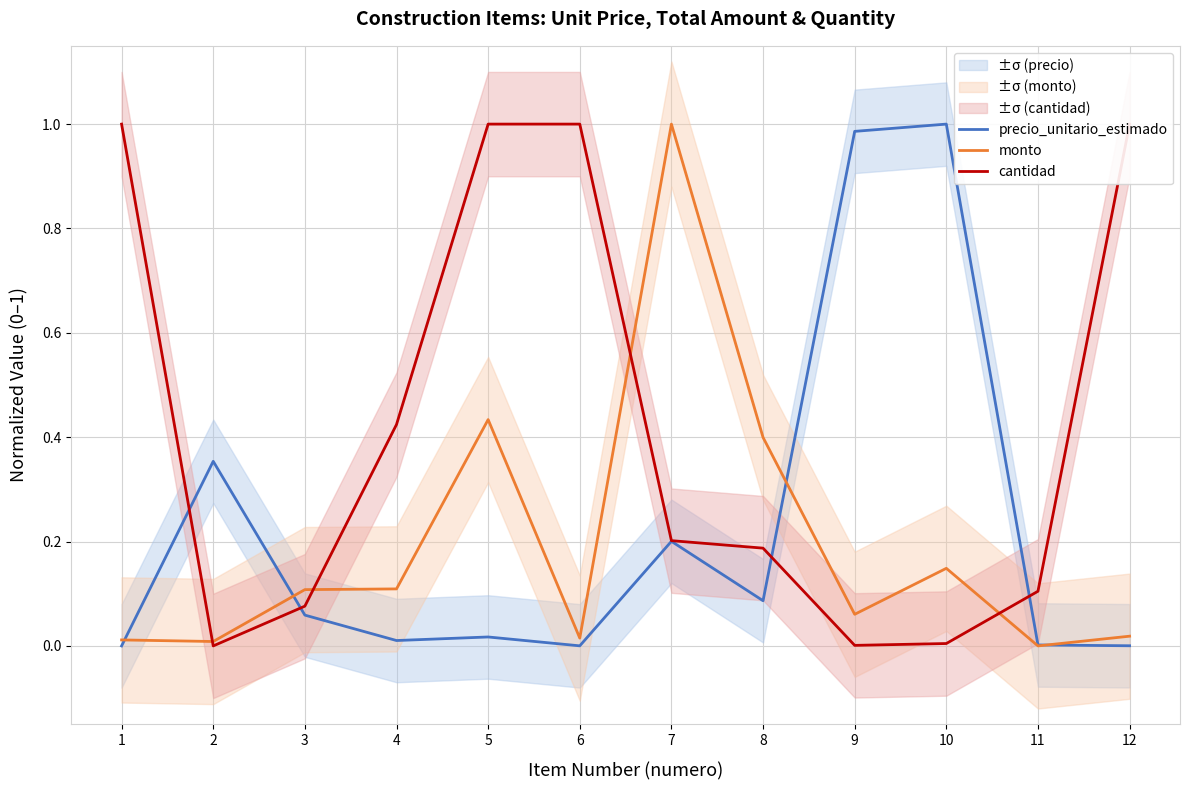

Reading left to right, extract all data points from this chart.

precio_unitario_estimado: 0.0	0.4	0.1	0.0	0.0	0.0	0.2	0.1	1.0	1.0	0.0	0.0
monto: 0.0	0.0	0.1	0.1	0.4	0.0	1.0	0.4	0.1	0.1	0.0	0.0
cantidad: 1.0	0.0	0.1	0.4	1.0	1.0	0.2	0.2	0.0	0.0	0.1	1.0